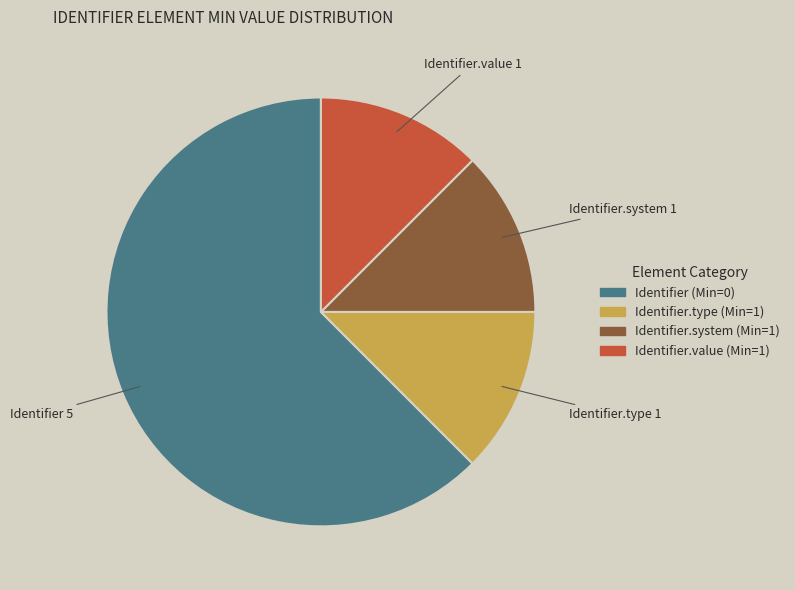

True or false: Identifier.type (Min=1) accounts for 12% of the total.

True